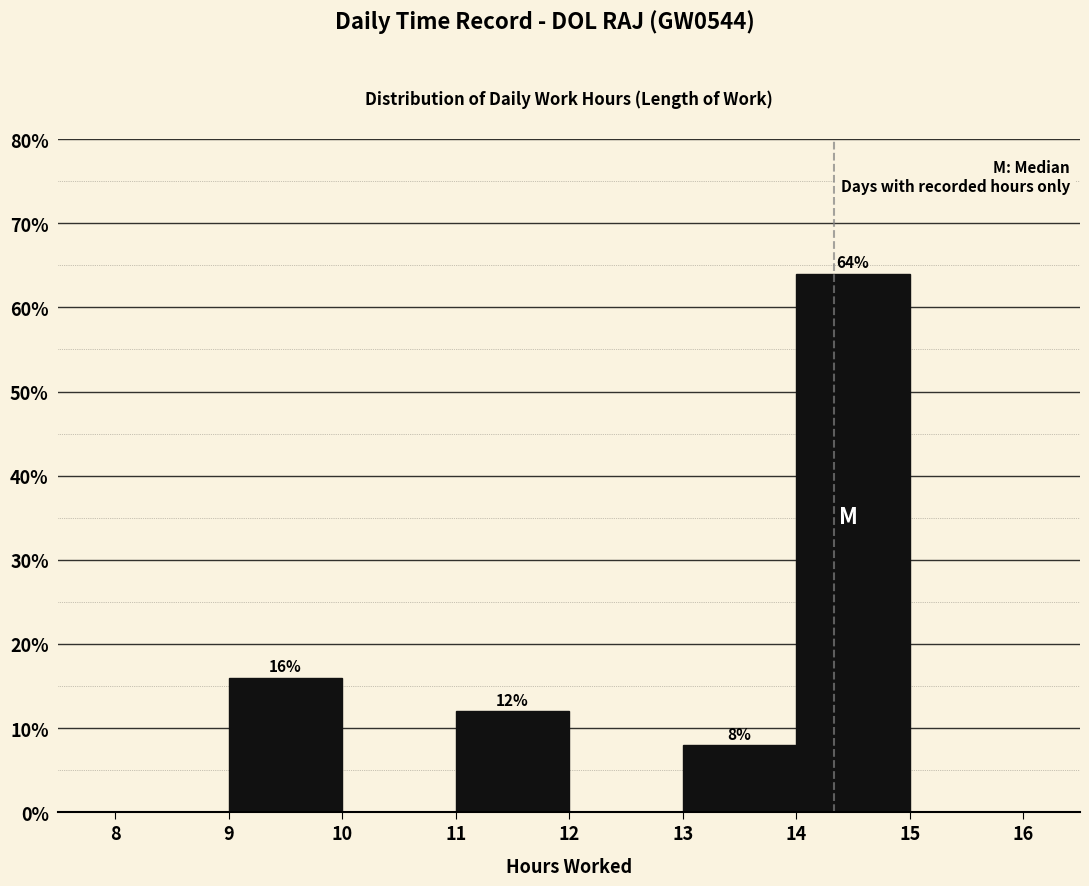

Over which range of the x-axis is the bar tallest?

14 to 15